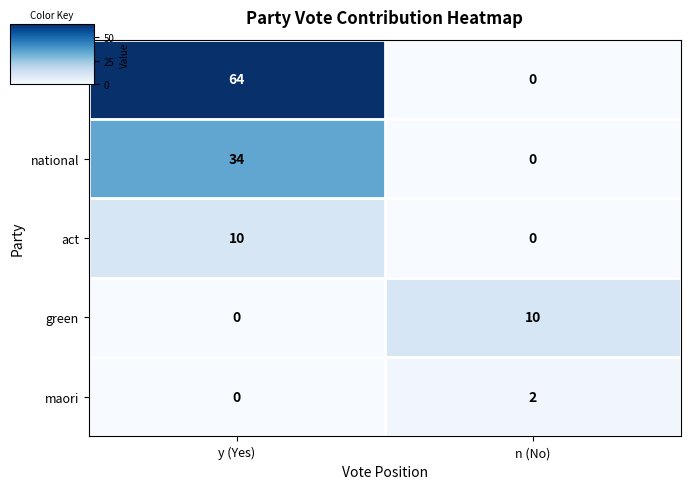

True or false: act has a value of 18 at y (Yes).

False